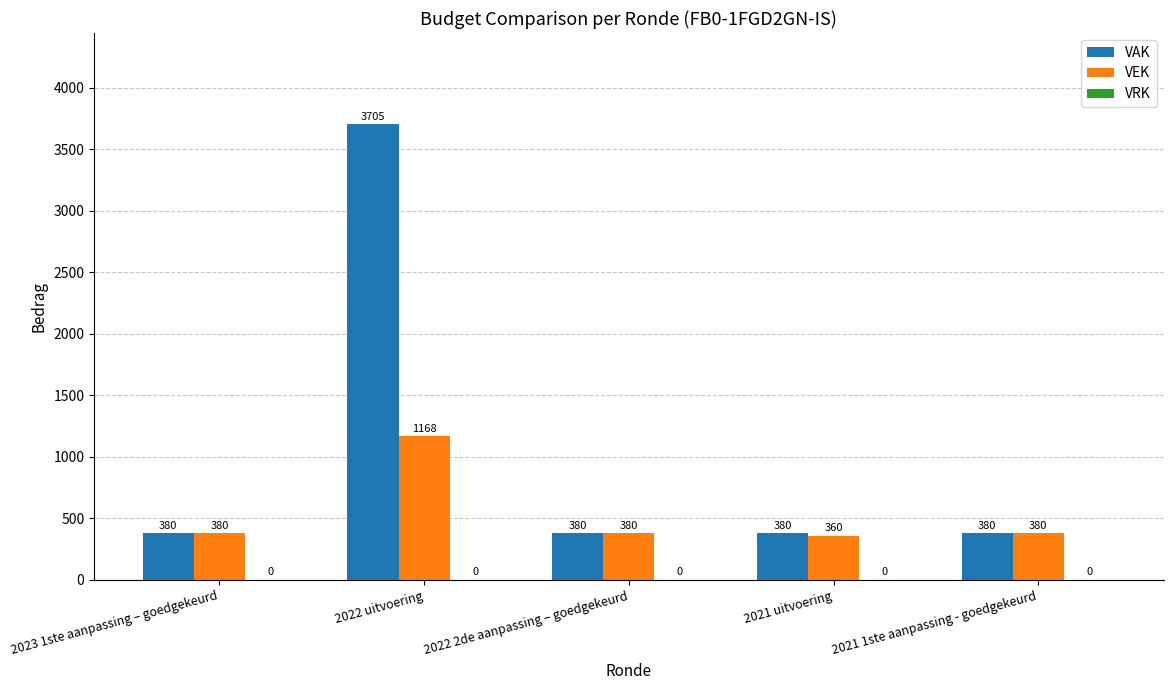

True or false: VEK has a value of 629 at 2021 1ste aanpassing - goedgekeurd.

False